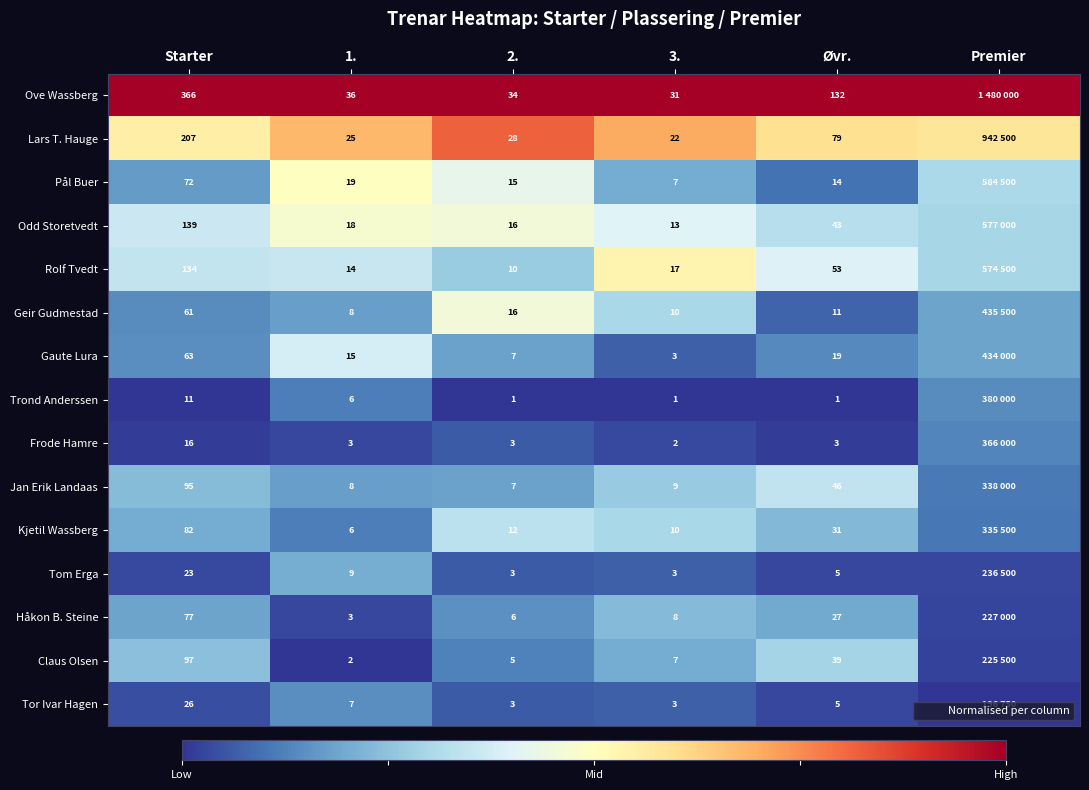

Count the number of categories in the chart.

6